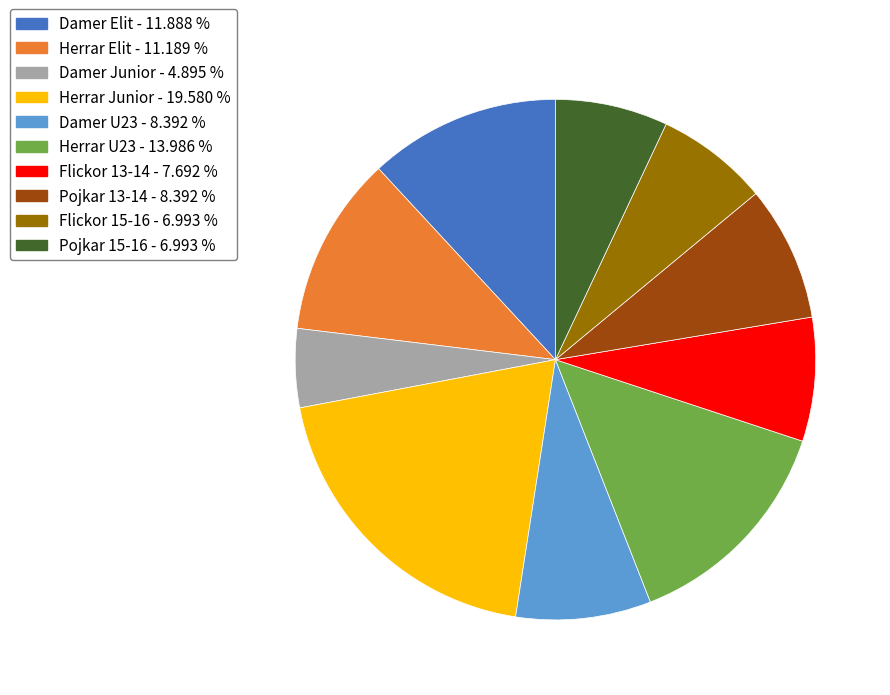

Which has a higher value, Herrar Elit or Pojkar 15-16?

Herrar Elit